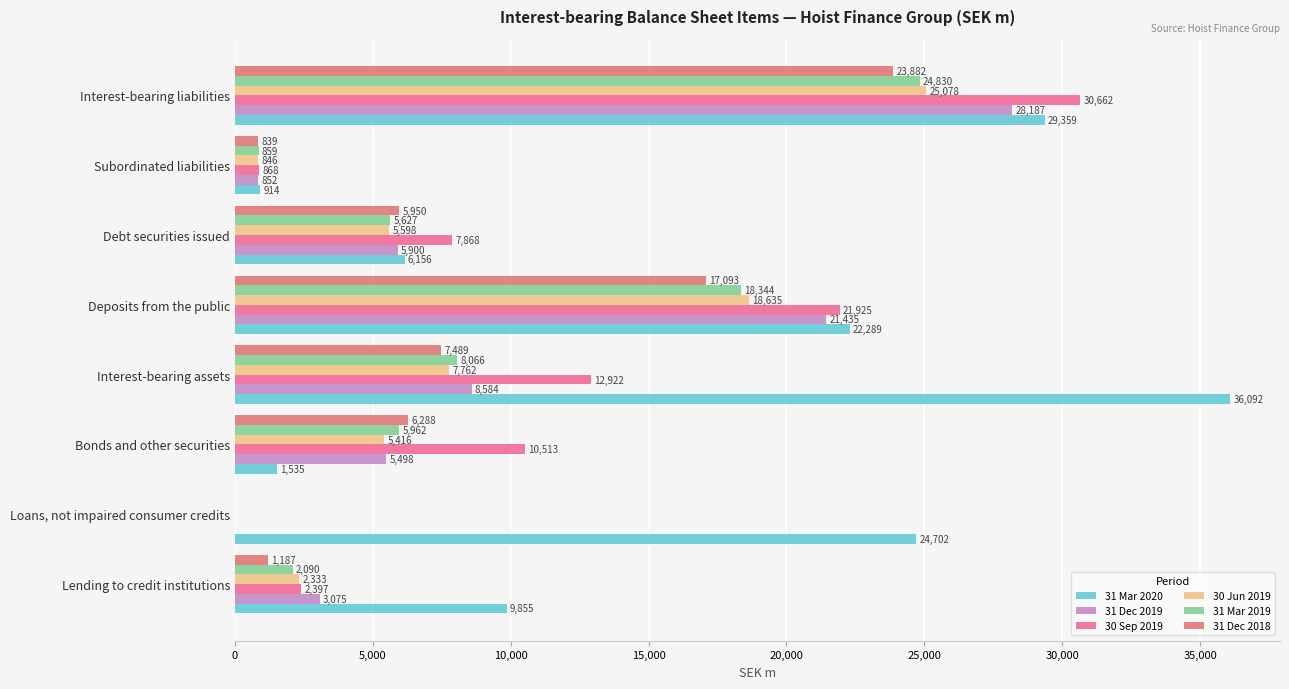

At which category is the sum across all series the highest?

Interest-bearing liabilities